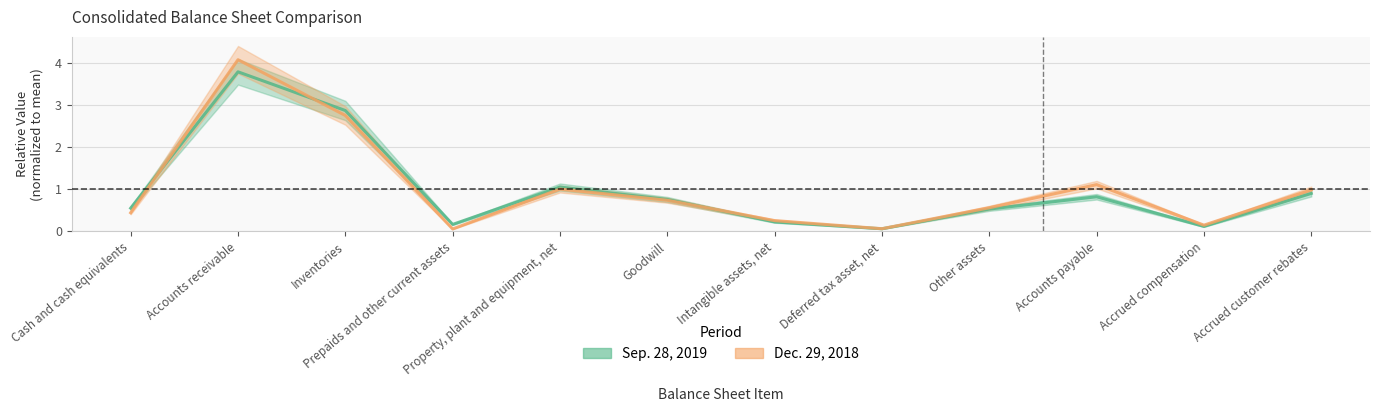

What is the maximum value shown in the chart?

4.1